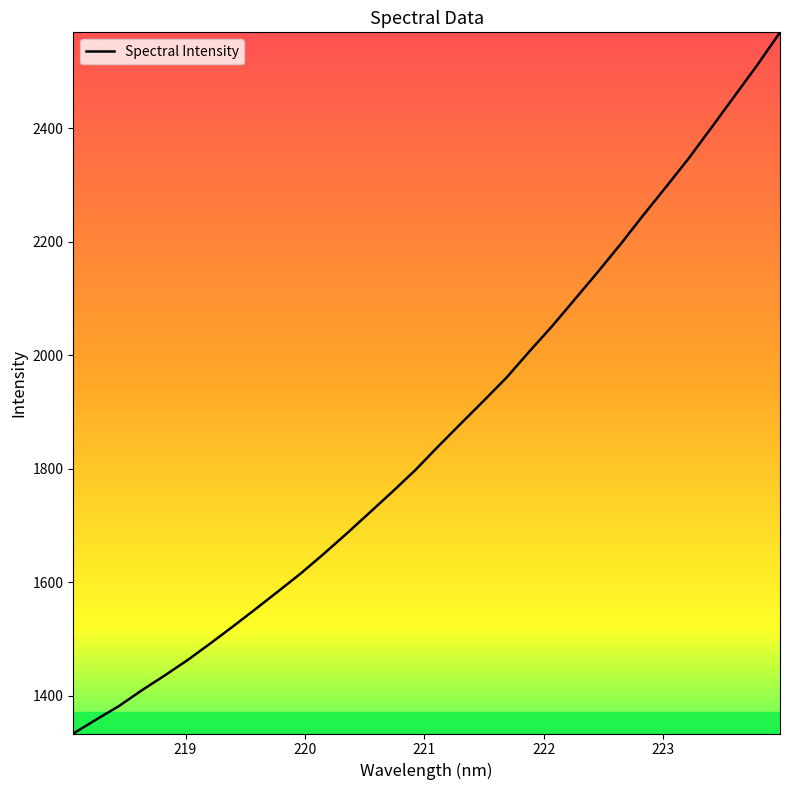

What is the maximum value shown in the chart?

2569.2